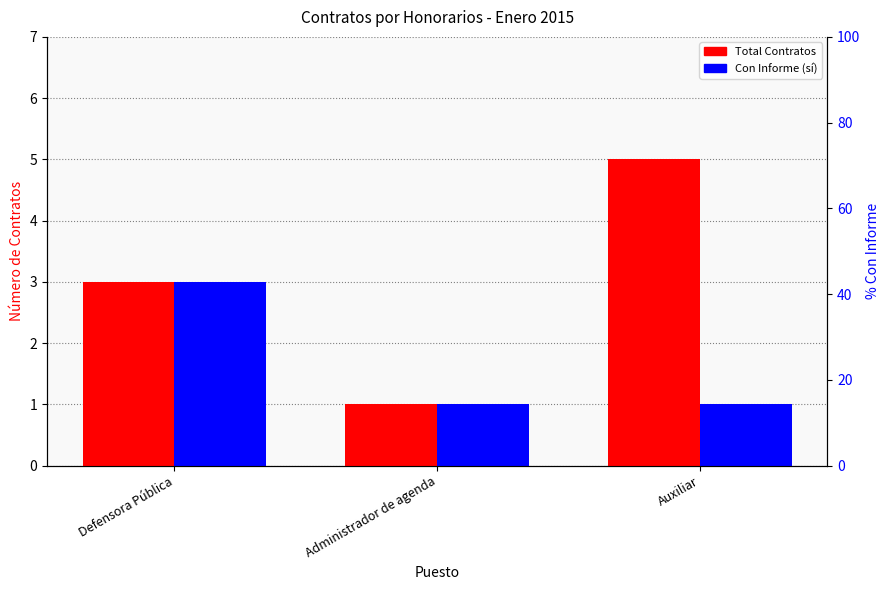

Reading right to left, transcribe all the data shown in this chart.

Total Contratos: Auxiliar=5	Administrador de agenda=1	Defensora Pública=3
Con Informe (sí): Auxiliar=1	Administrador de agenda=1	Defensora Pública=3